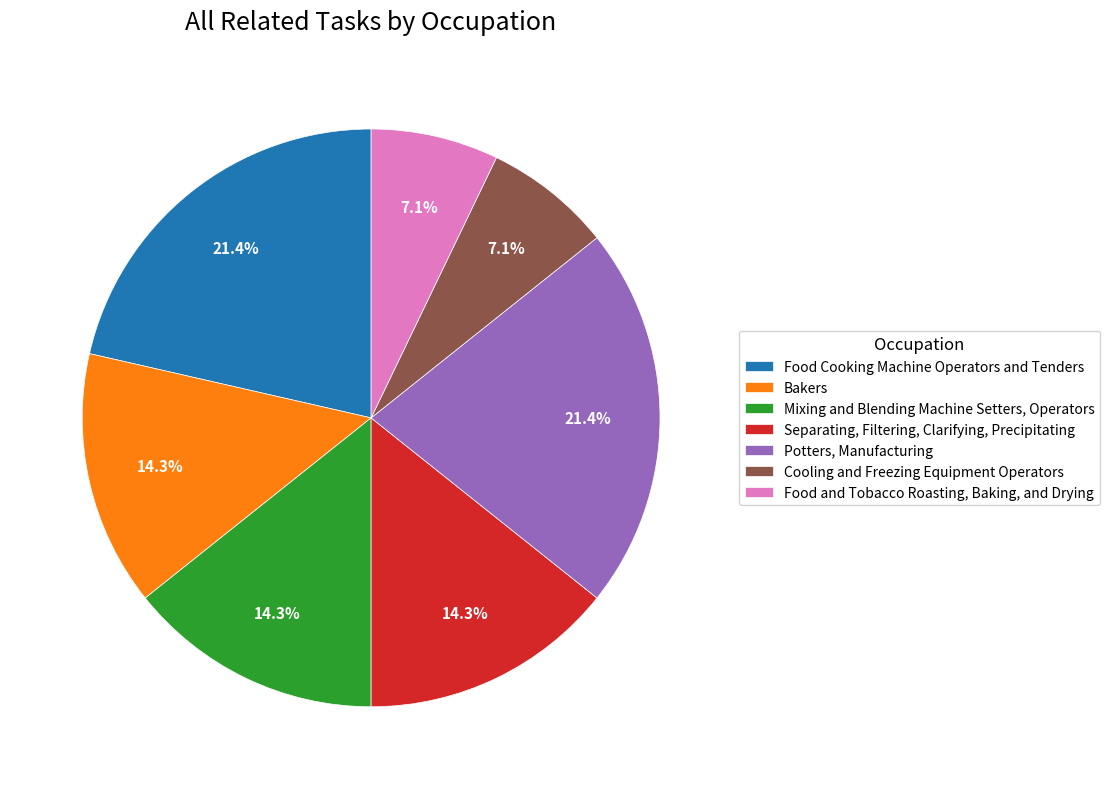

Which has a higher value, Potters, Manufacturing or Mixing and Blending Machine Setters, Operators?

Potters, Manufacturing